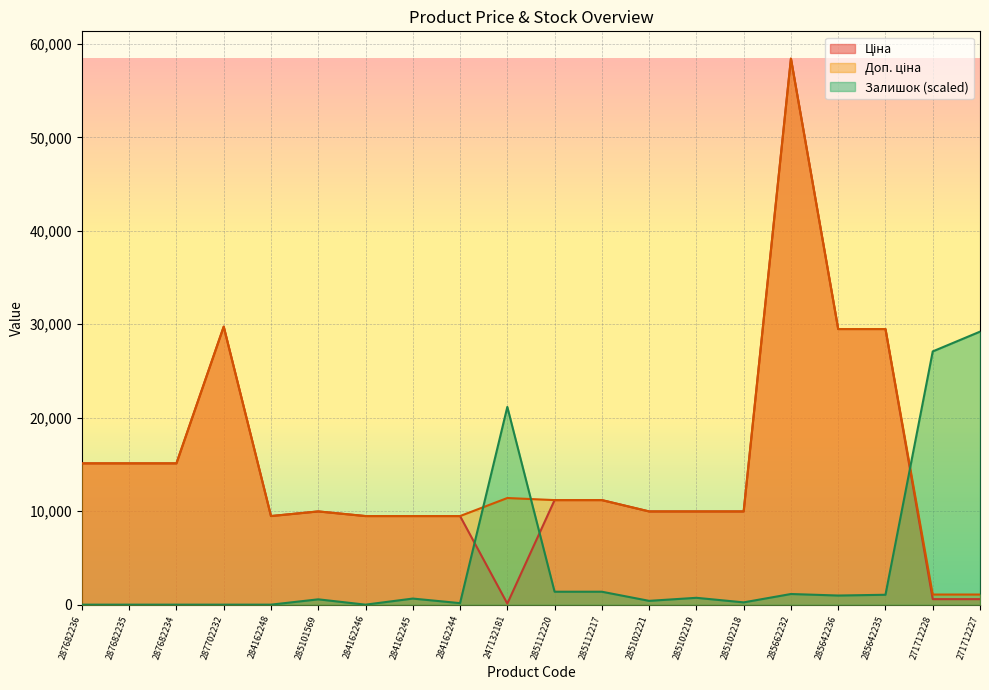

True or false: Доп. ціна has a value of 9724.6 at 287682234.

False